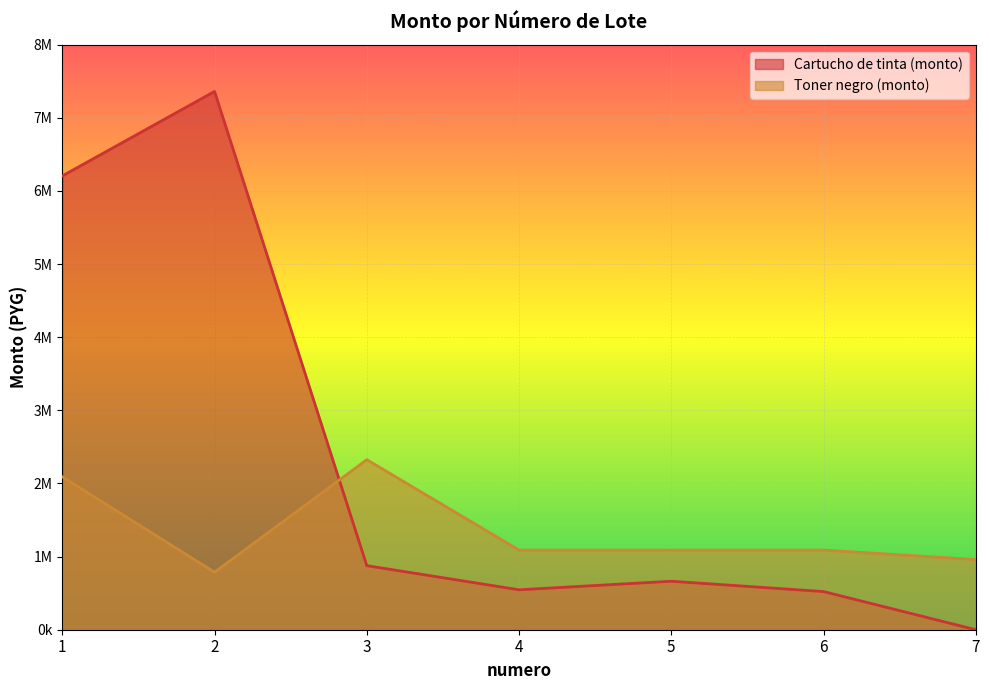

How many lines are shown in the chart?

2